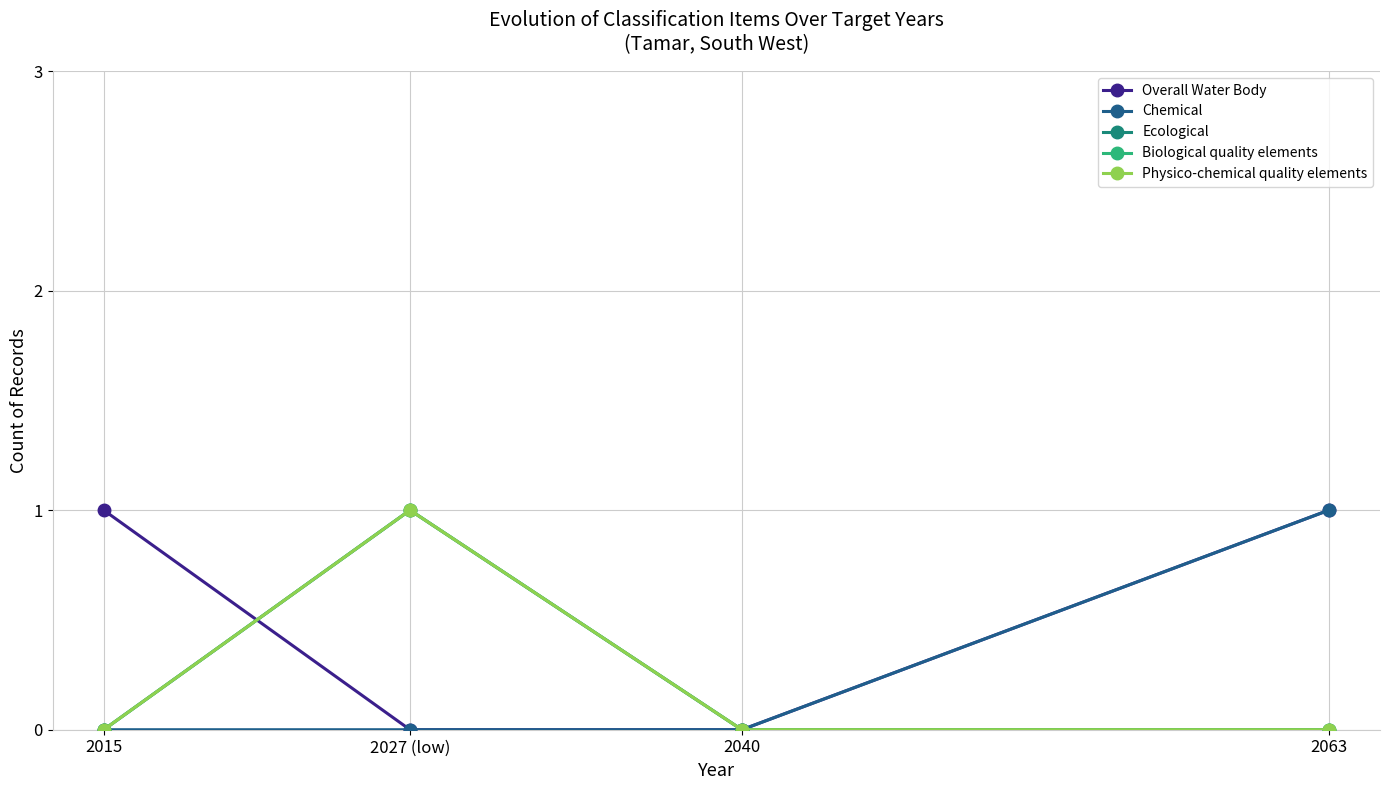

Is this an area chart (filled region under the line)?

No